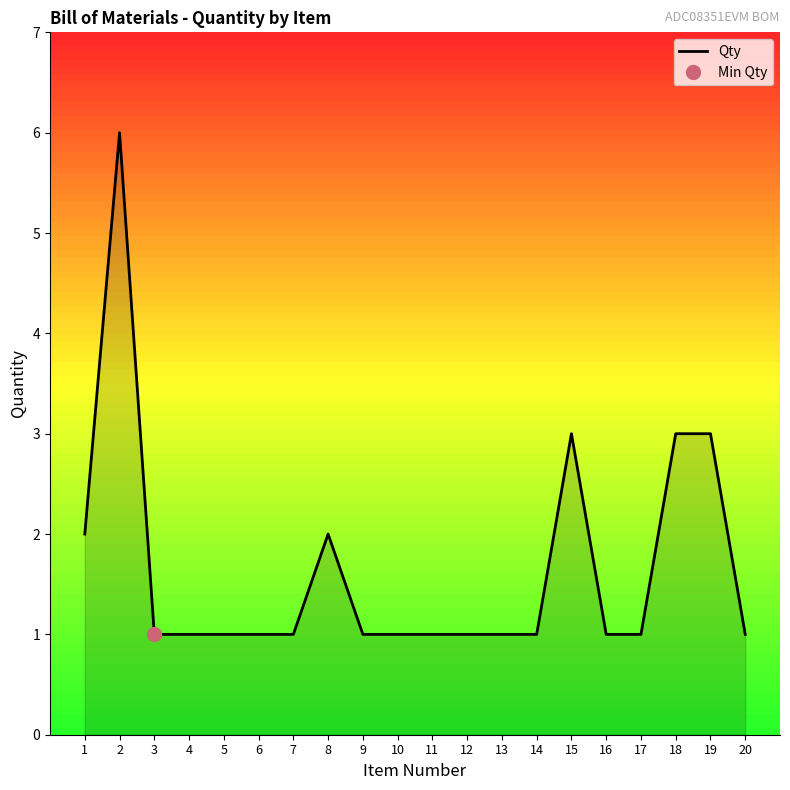

List the labels in order of value, largest first.

2, 15, 18, 19, 1, 8, 3, 4, 5, 6, 7, 9, 10, 11, 12, 13, 14, 16, 17, 20